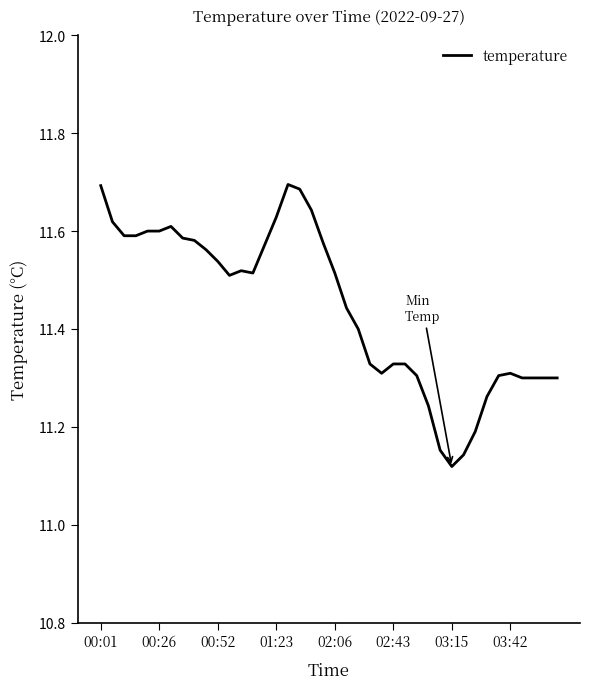

What is the difference between the maximum and minimum values?

0.6